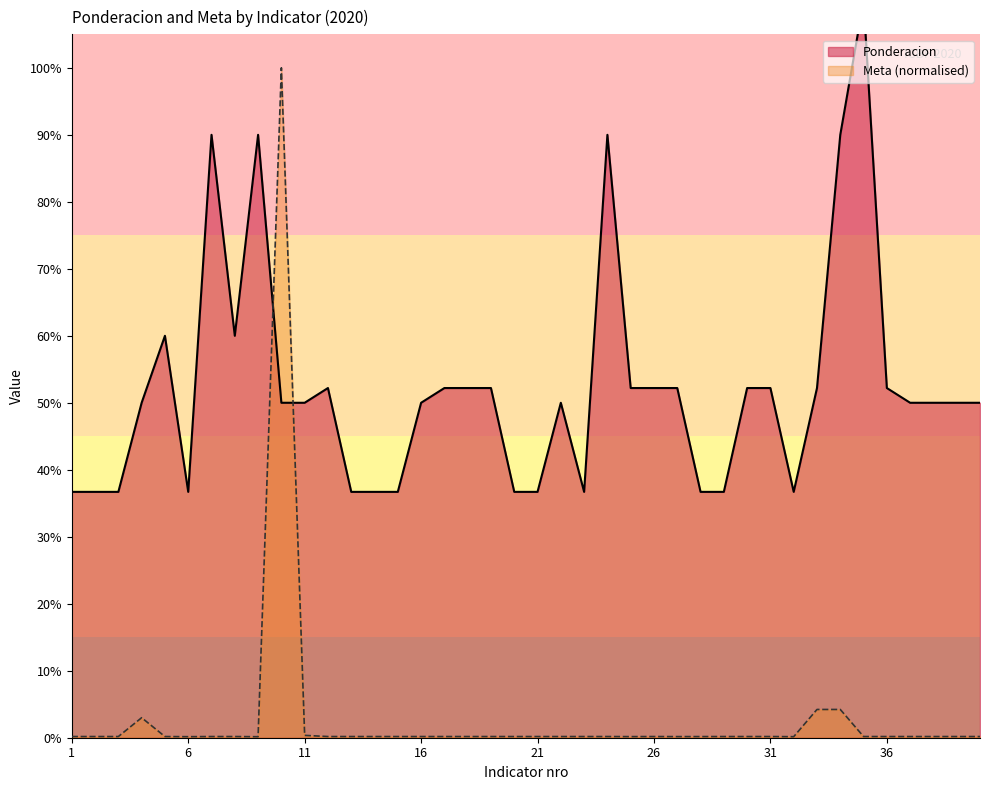

What is the sum of all Ponderacion values?

20.9